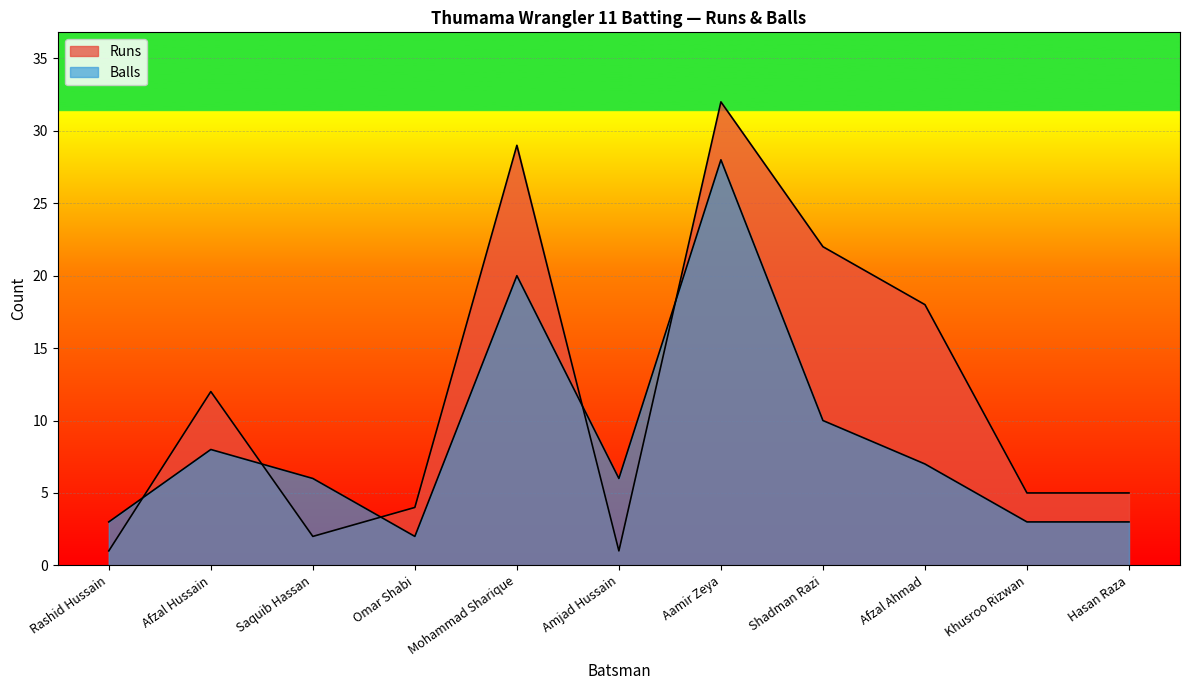

Which series changed the most between Saquib Hassan and Omar Shabi?

Balls